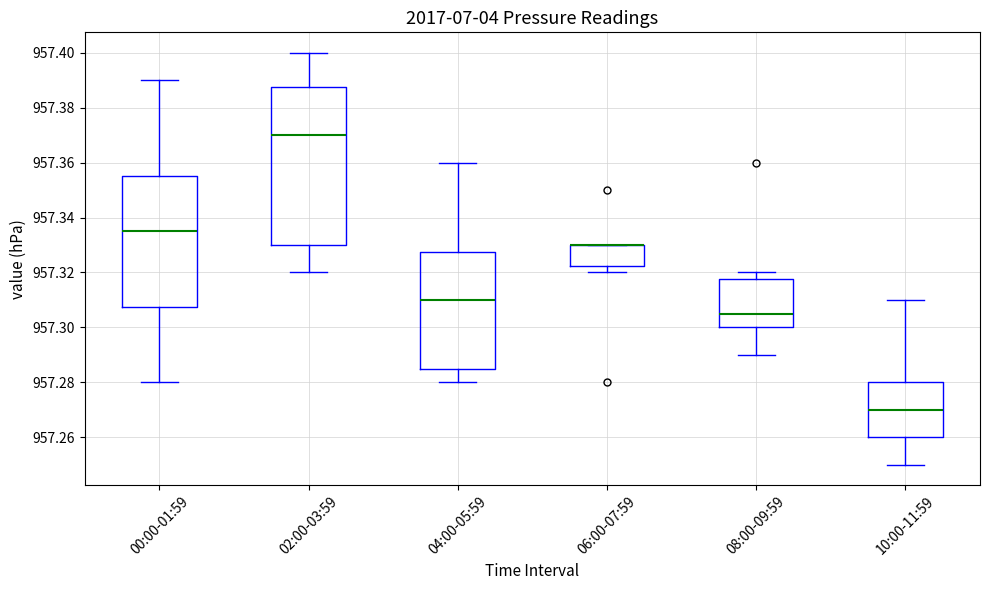

Reading left to right, read every box against the y-axis: the position of its median line, the range the box covers, and the ends of its whiskers. The values are not printed on the chart, so give them approximately, as read against the axis.

00:00-01:59: median 957.336, box 957.308 to 957.356, whiskers 957.280 to 957.390
02:00-03:59: median 957.370, box 957.330 to 957.388, whiskers 957.320 to 957.400
04:00-05:59: median 957.310, box 957.286 to 957.328, whiskers 957.280 to 957.360
06:00-07:59: median 957.330 (drawn on the box's upper edge), box 957.322 to 957.330, whiskers 957.320 to 957.330
08:00-09:59: median 957.306, box 957.300 to 957.318, whiskers 957.290 to 957.320
10:00-11:59: median 957.270, box 957.260 to 957.280, whiskers 957.250 to 957.310